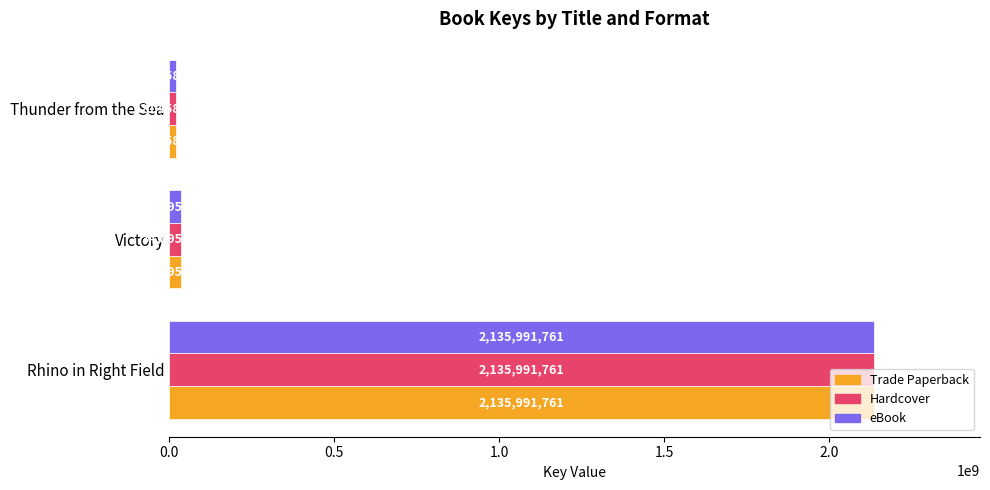

List the labels in order of Trade Paperback value, largest first.

Rhino in Right Field, Victory, Thunder from the Sea